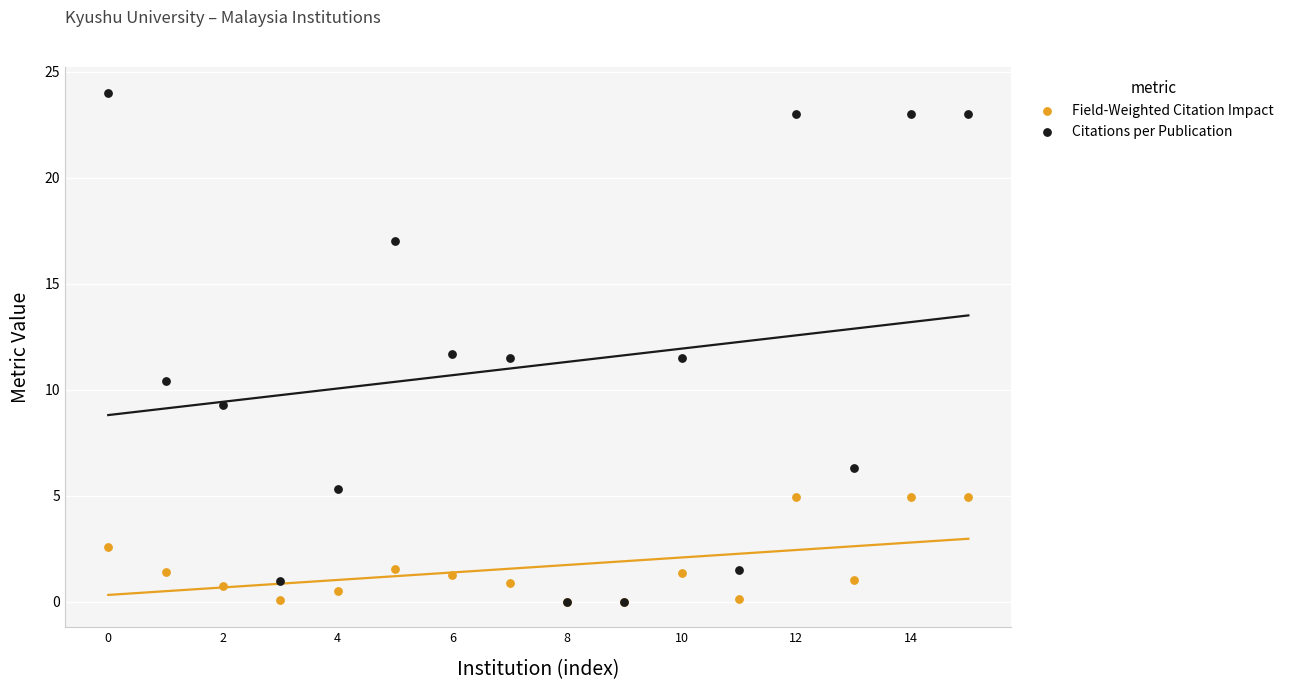

Which series contains the highest Y value?

Citations per Publication